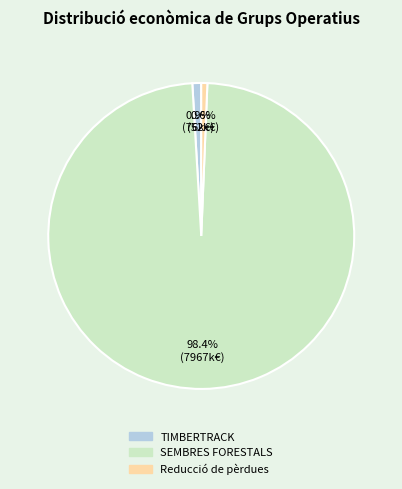

Is Reducció de pèrdues the majority of the pie?

No